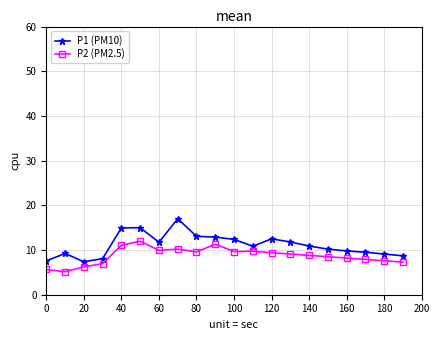

What is the average value of the P1 (PM10) series?

11.1